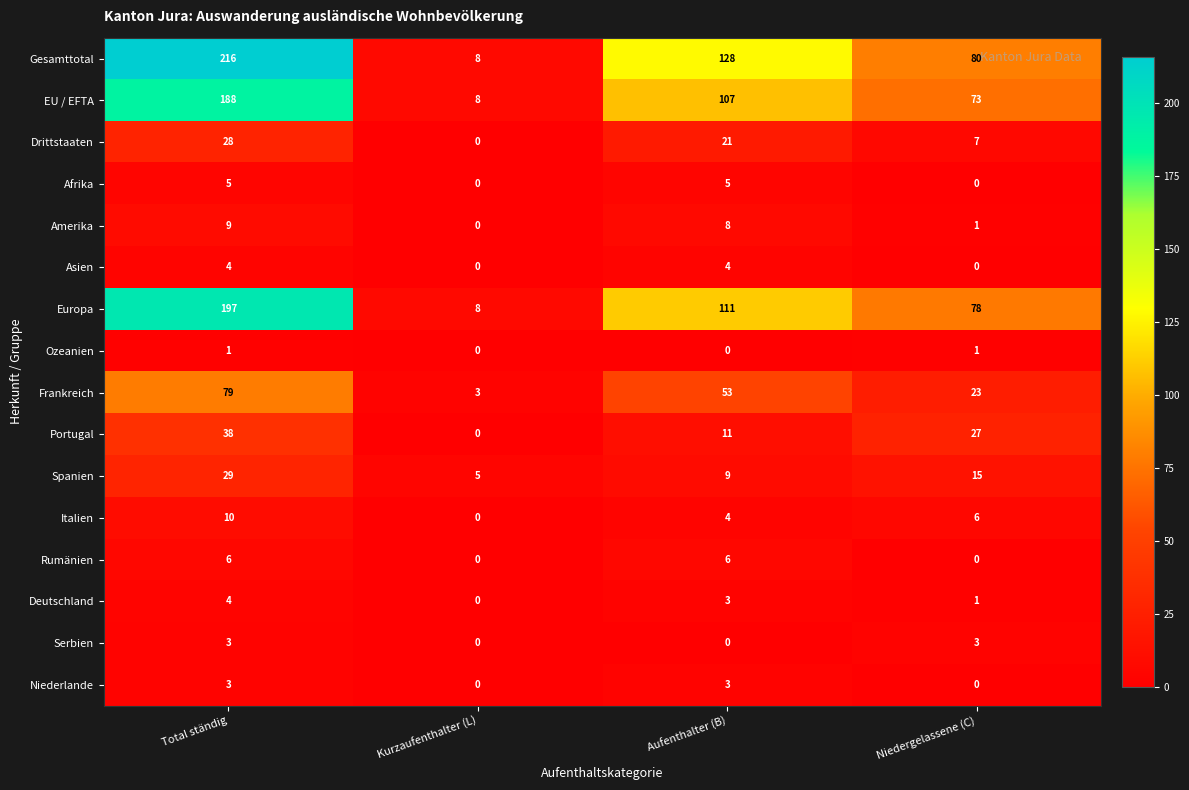

List the labels in order of Italien value, largest first.

Total ständig, Niedergelassene (C), Aufenthalter (B), Kurzaufenthalter (L)